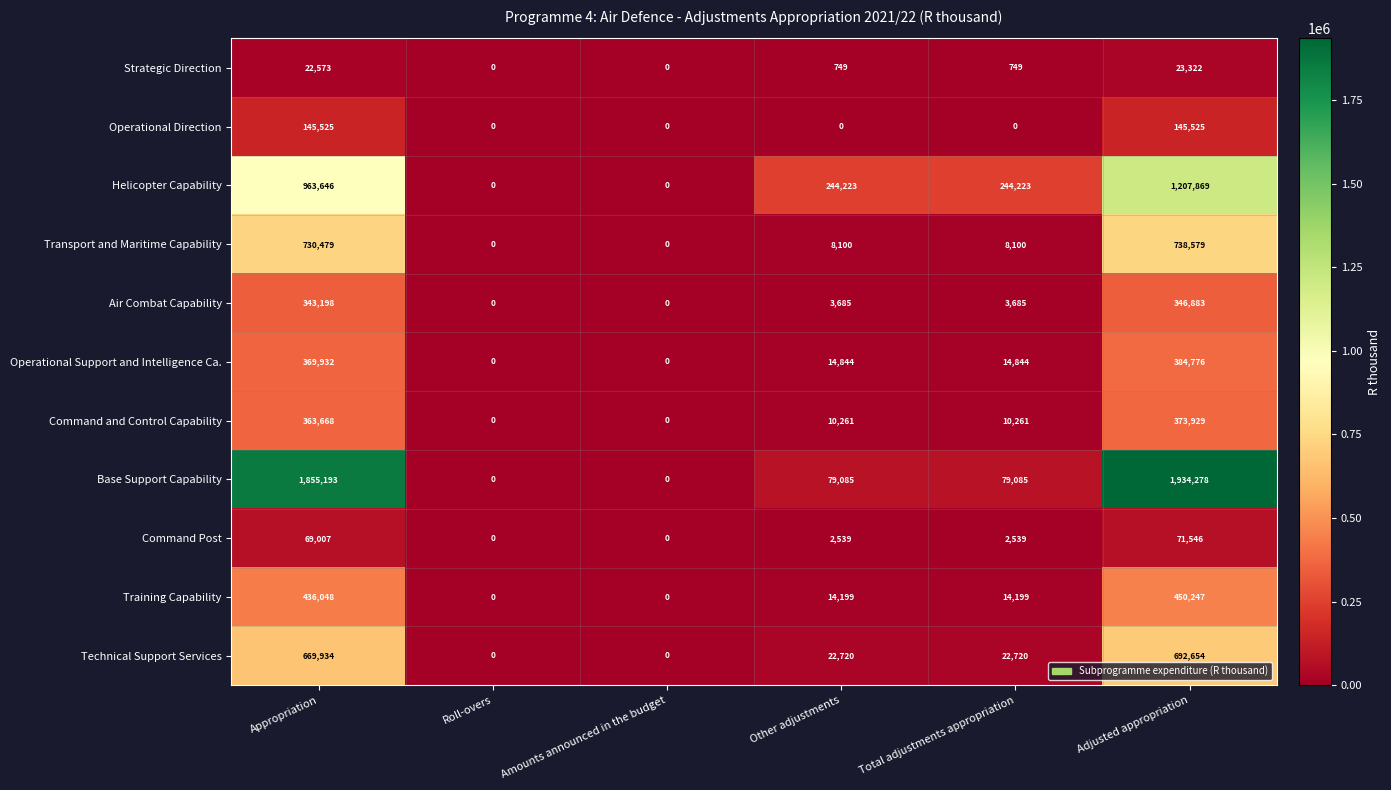

What is the maximum value for Command and Control Capability?

373929